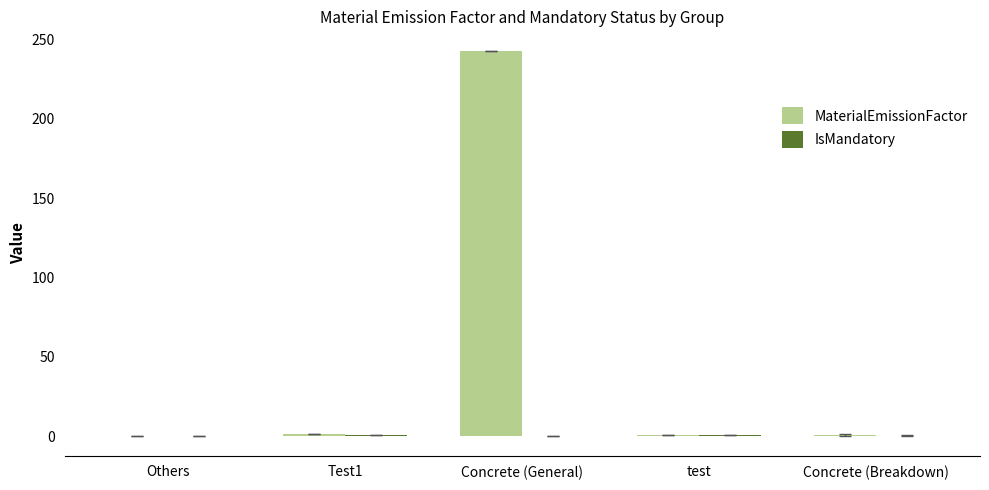

Read the MaterialEmissionFactor value at Concrete (General).

243.0